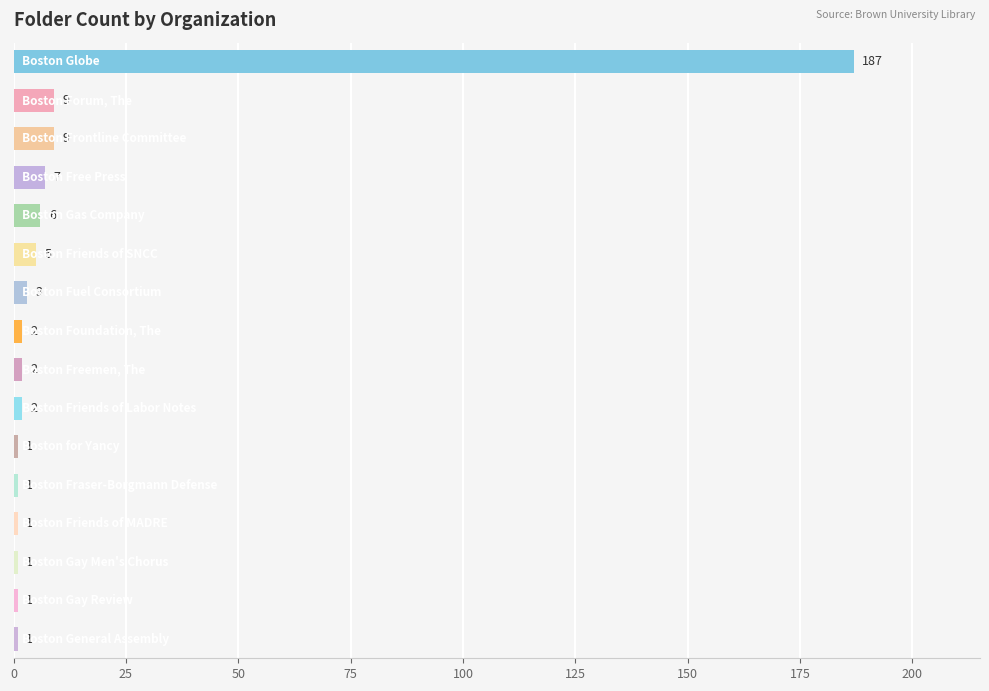

What is the sum of all values?

238